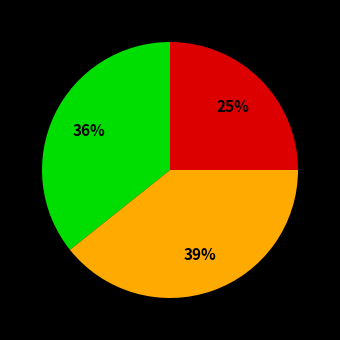

To the nearest percent, what is the difference between the largest and smallest slice percentages?

14%